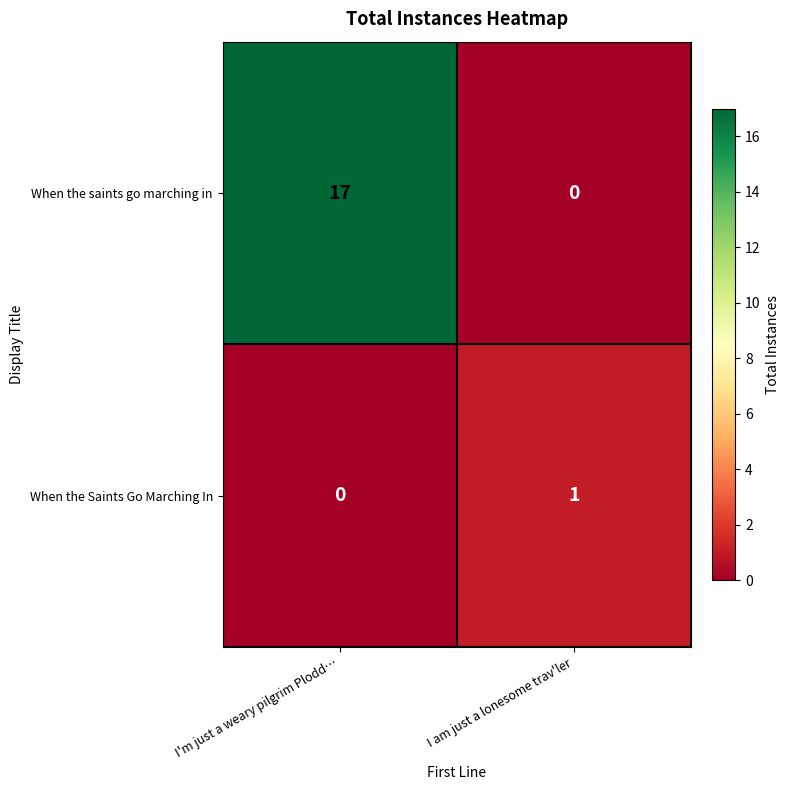

List the series in order of their peak value, highest first.

When the saints go marching in, When the Saints Go Marching In